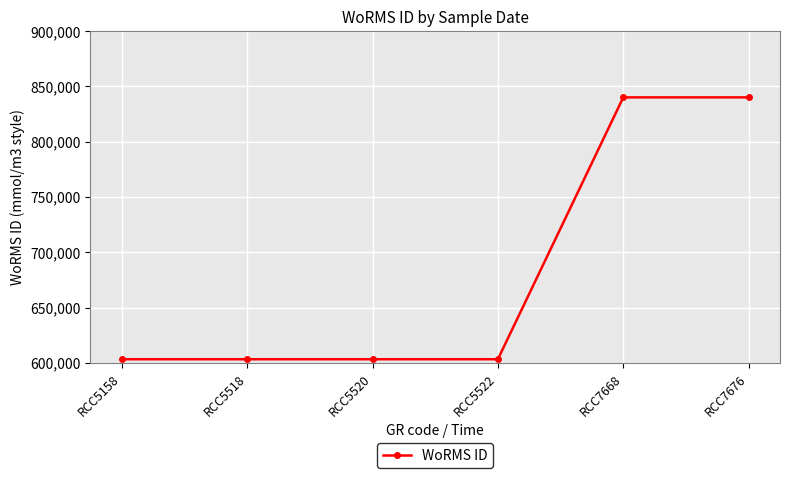

What is the value of the 3rd point from the left?

603334